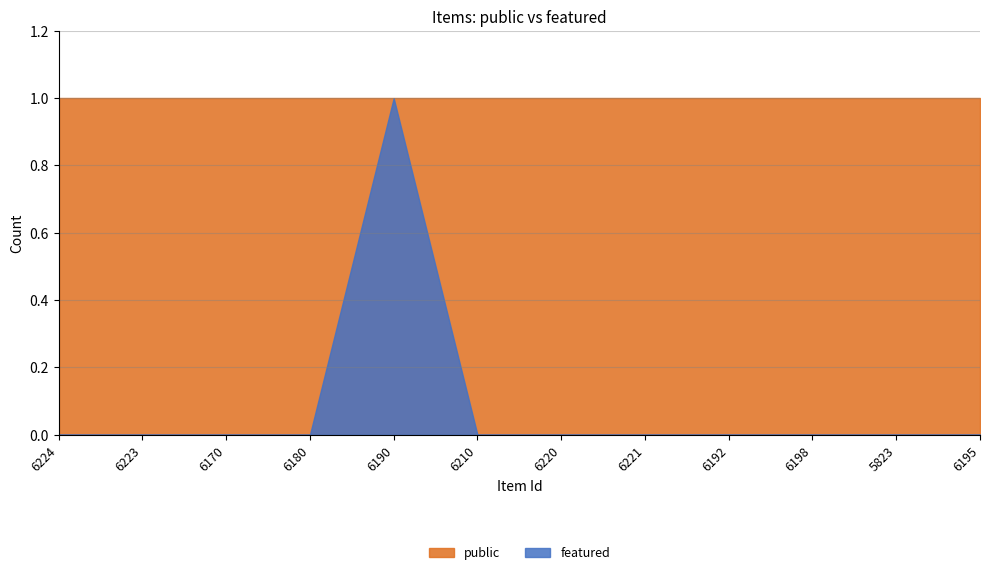

What are all the series names shown in the legend?

public, featured